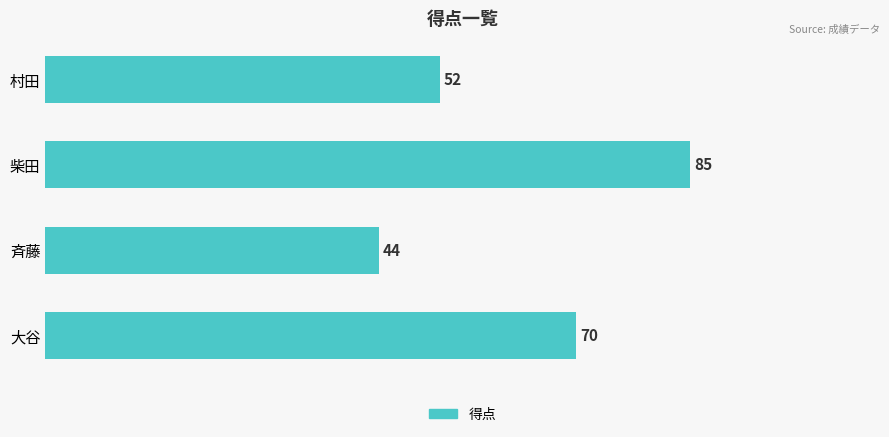

Rank the categories by value from lowest to highest.

斉藤, 村田, 大谷, 柴田